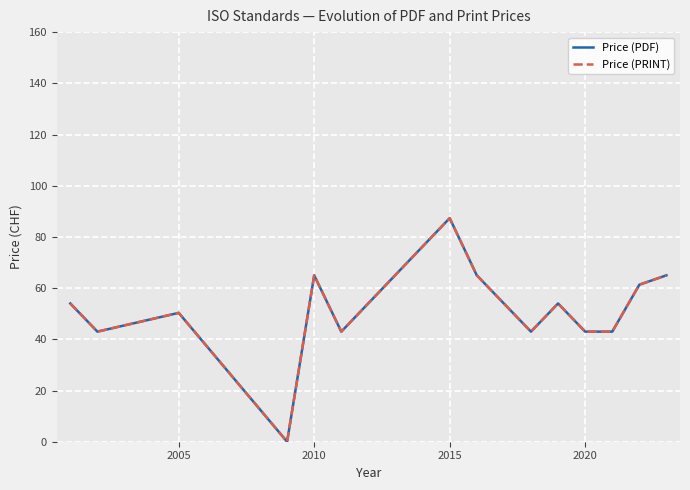

Does the chart display data point markers on the line(s)?

No